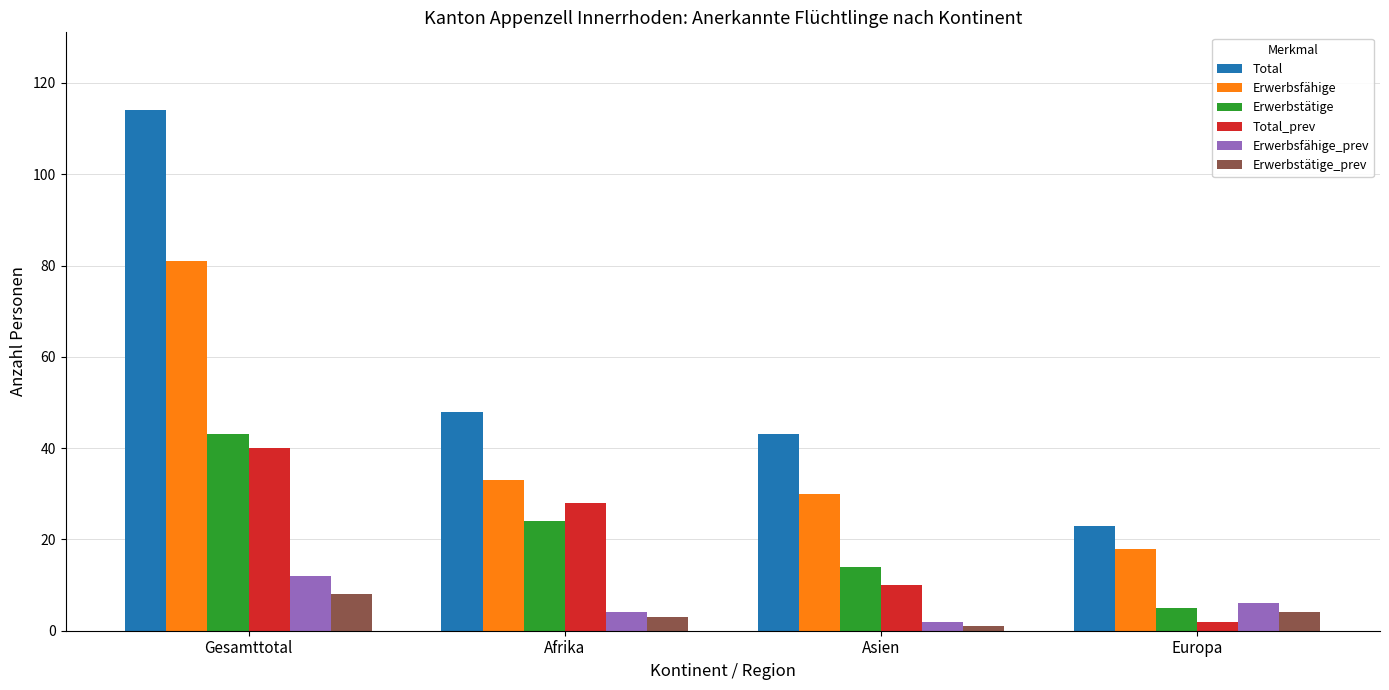

What is the value of the Total bar at the 4th from the left?

23